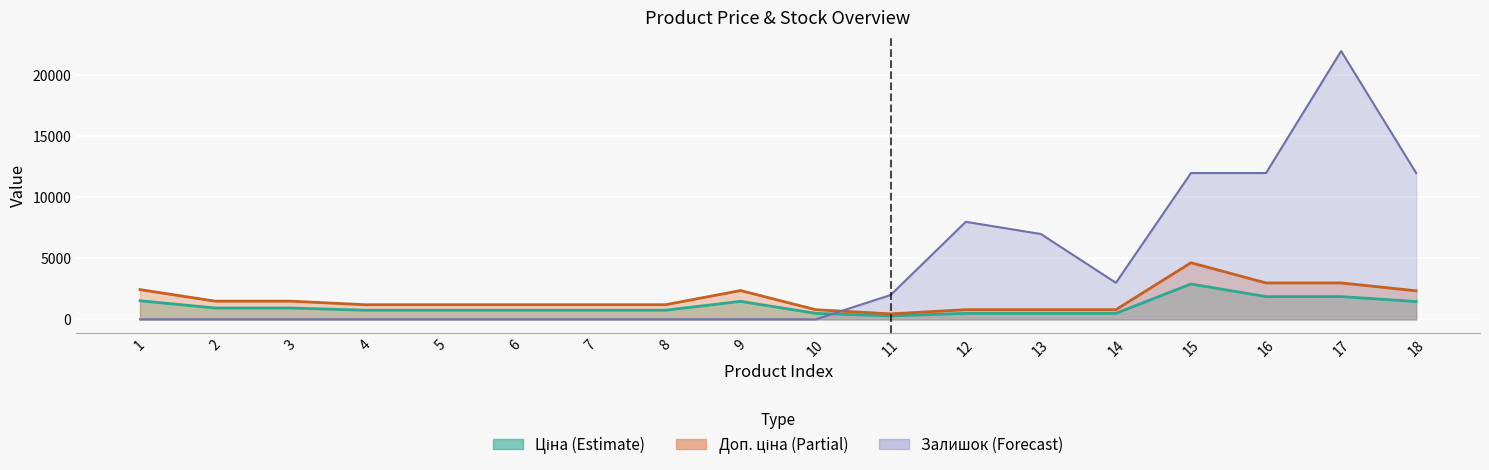

Where is the first local minimum for Доп. ціна?

11